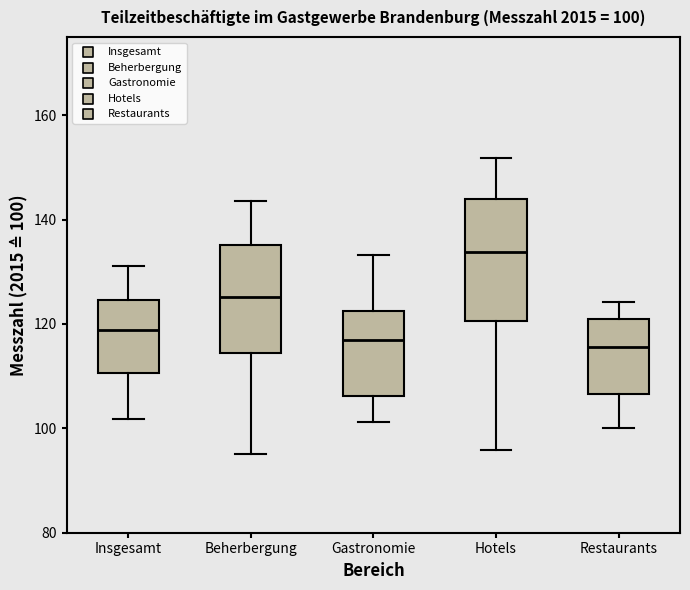

Comparing the boxes themselves (not the whiskers), which one is the tallest?

Hotels